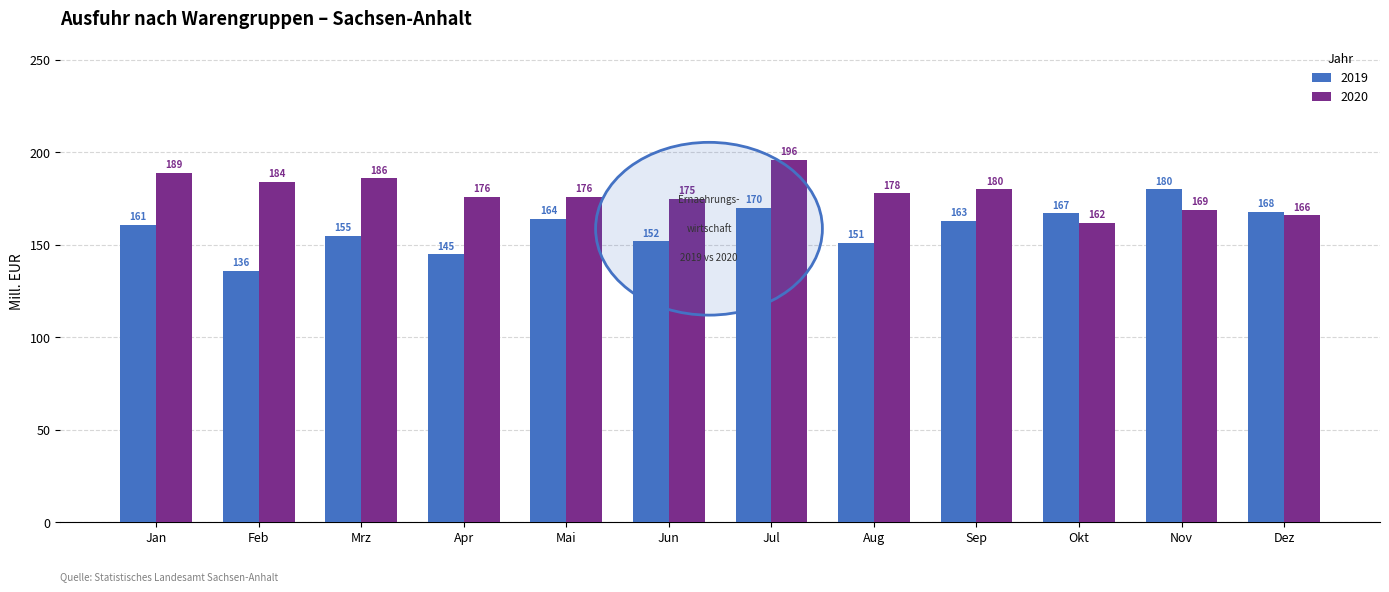

What is the maximum value shown in the chart?

196